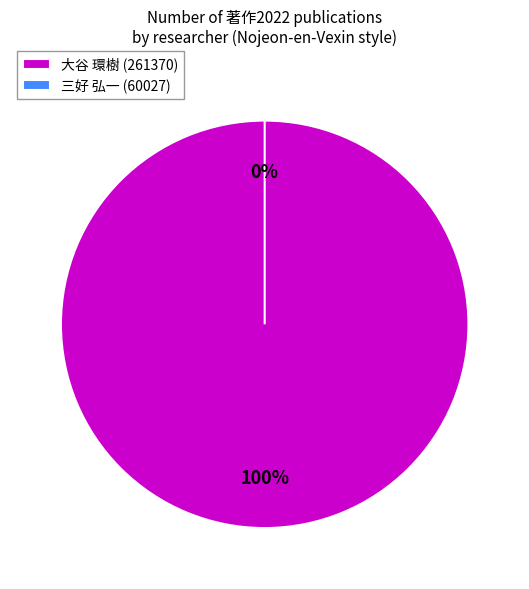

What percentage is the 大谷 環樹 (261370) slice, to the nearest percent?

100%